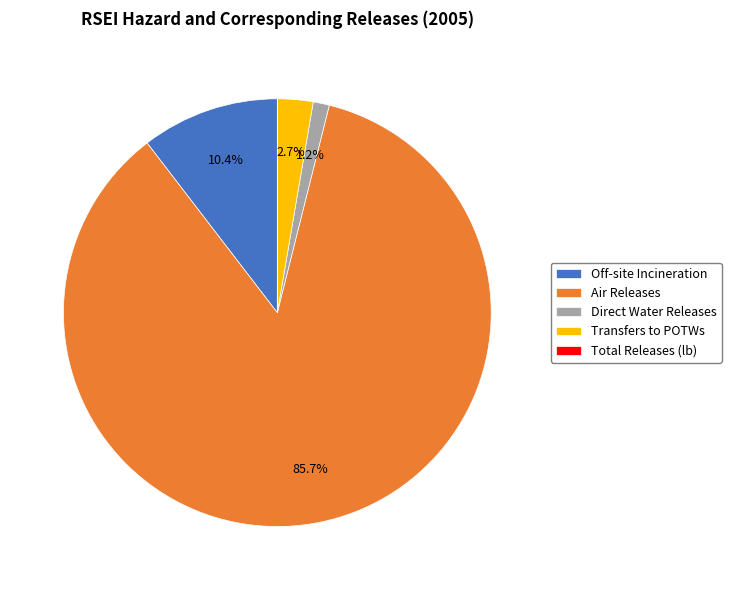

Which slice is the largest?

Air Releases